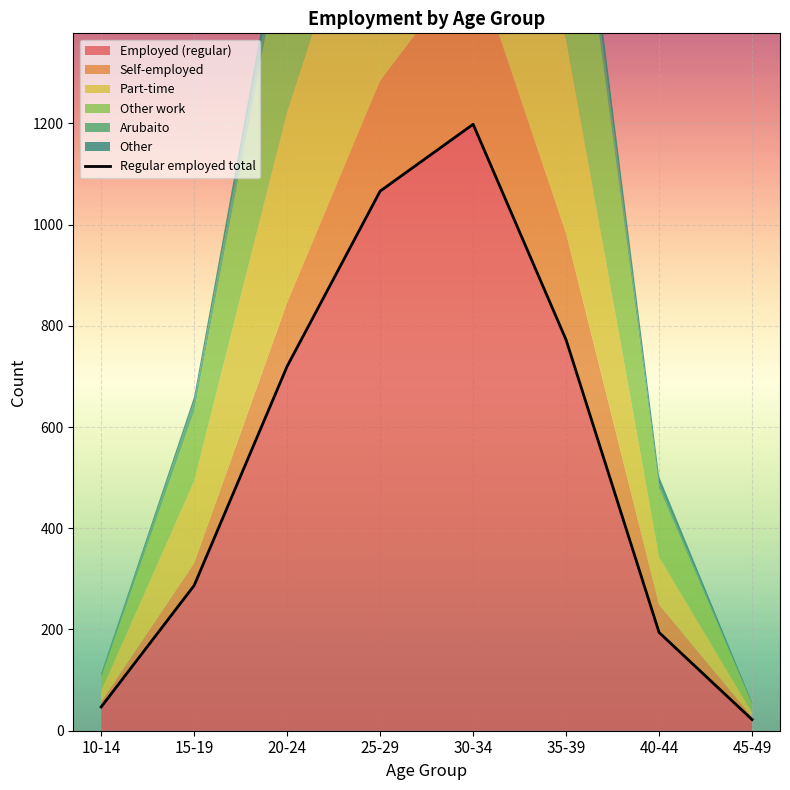

How many data points does each series have?

8